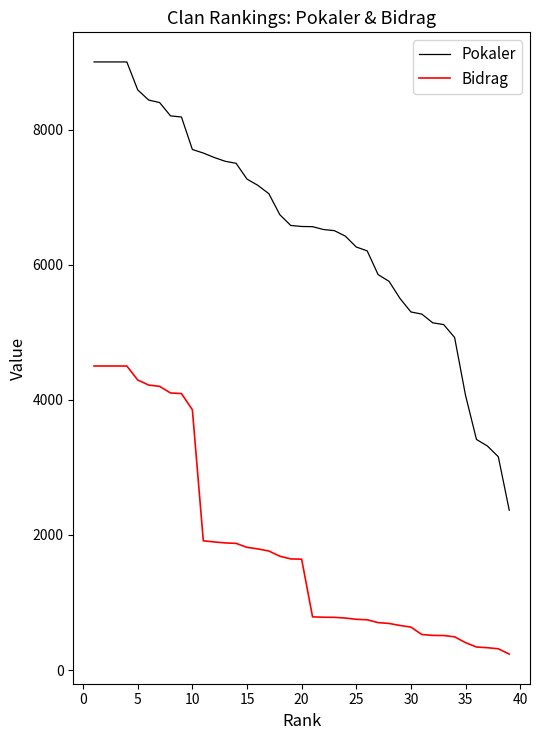

Which series has the largest total across all categories?

Pokaler